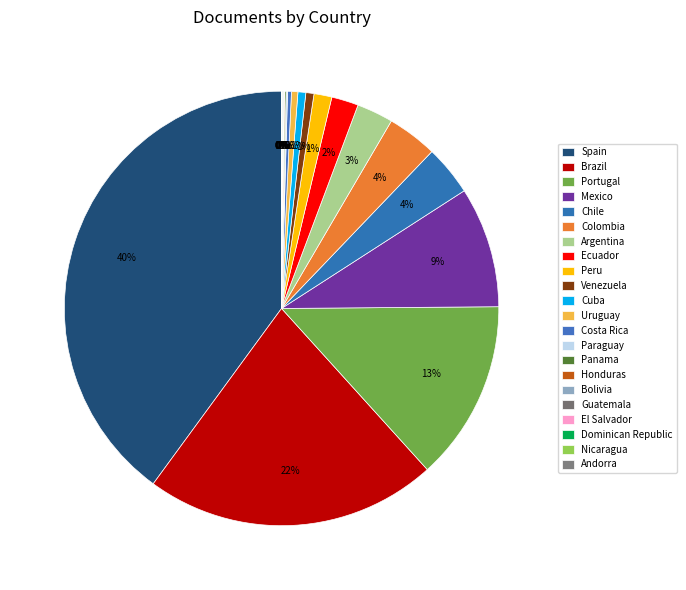

How many slices are in this pie chart?

22